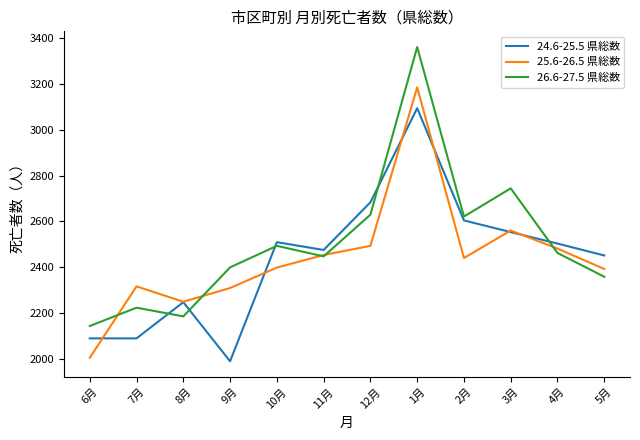

What position from the left is 10月?

5